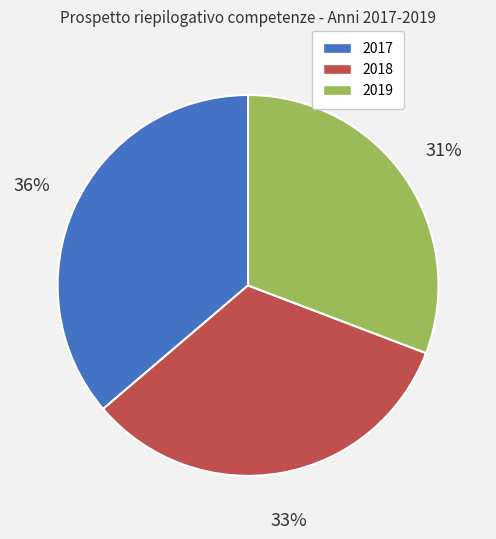

To the nearest percent, what is the difference between the 2019 and 2018 slice percentages?

2%